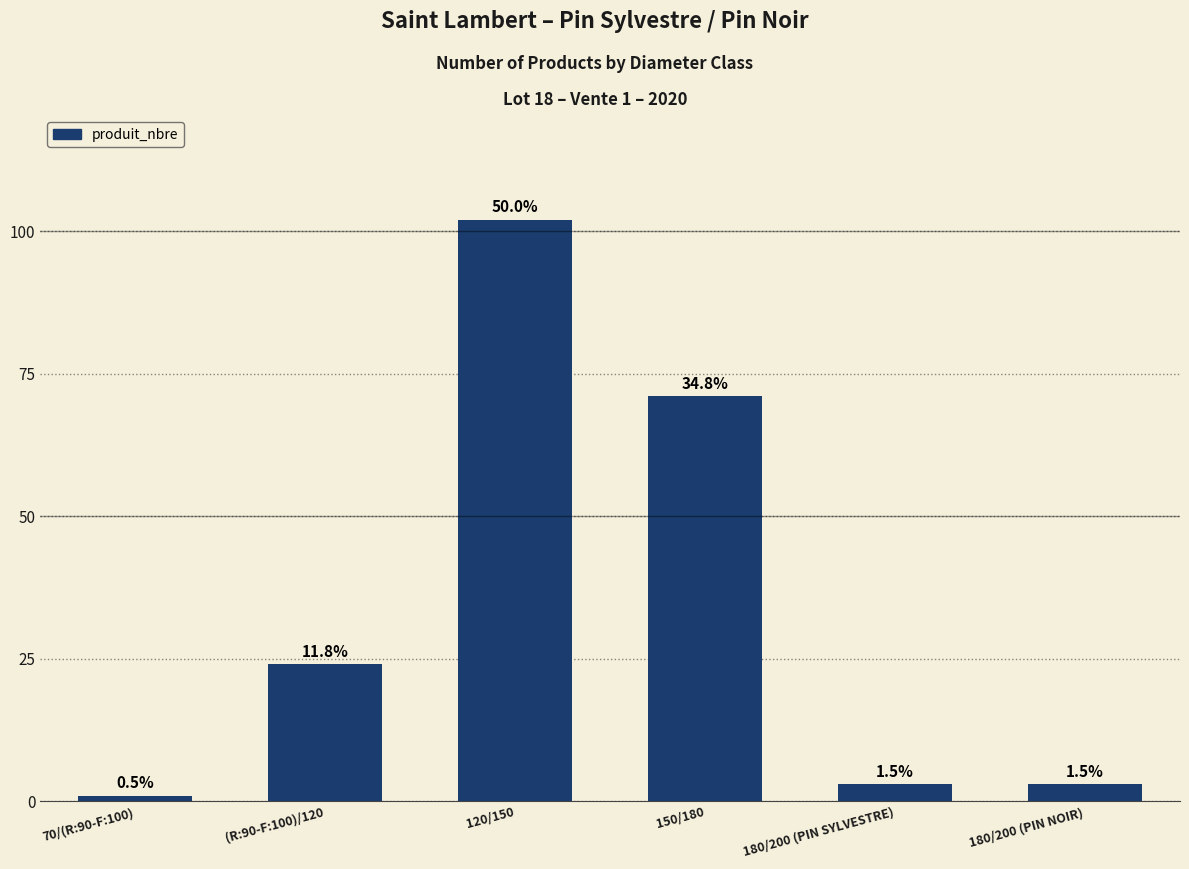

What position from the left is (R:90-F:100)/120?

2